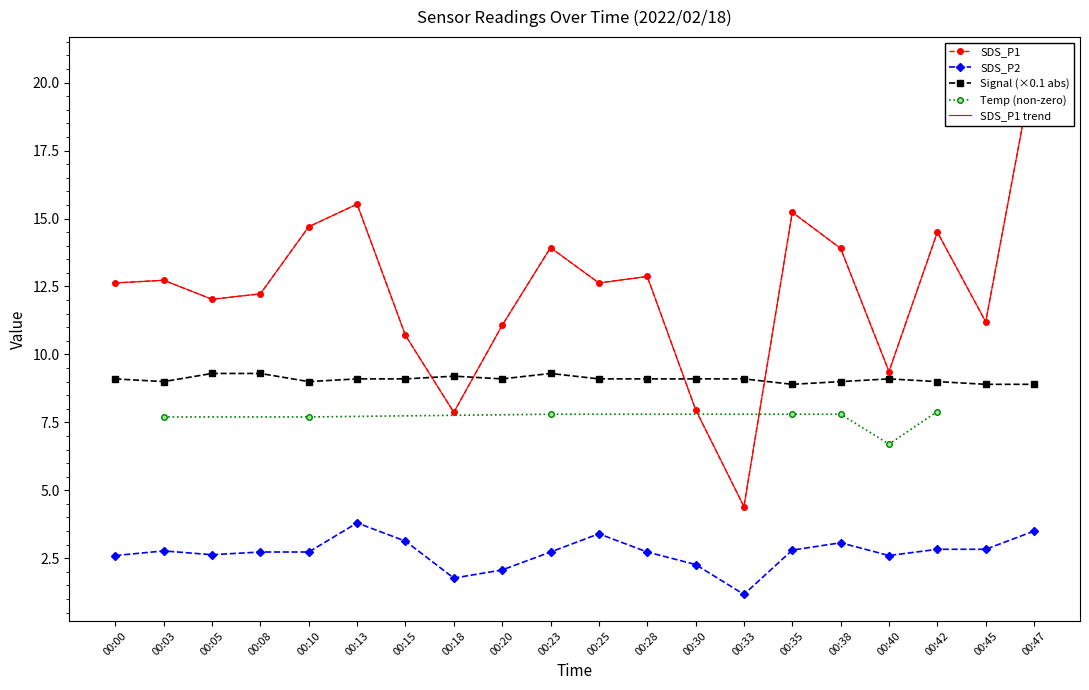

At how many categories does at least one series exceed 5?

20